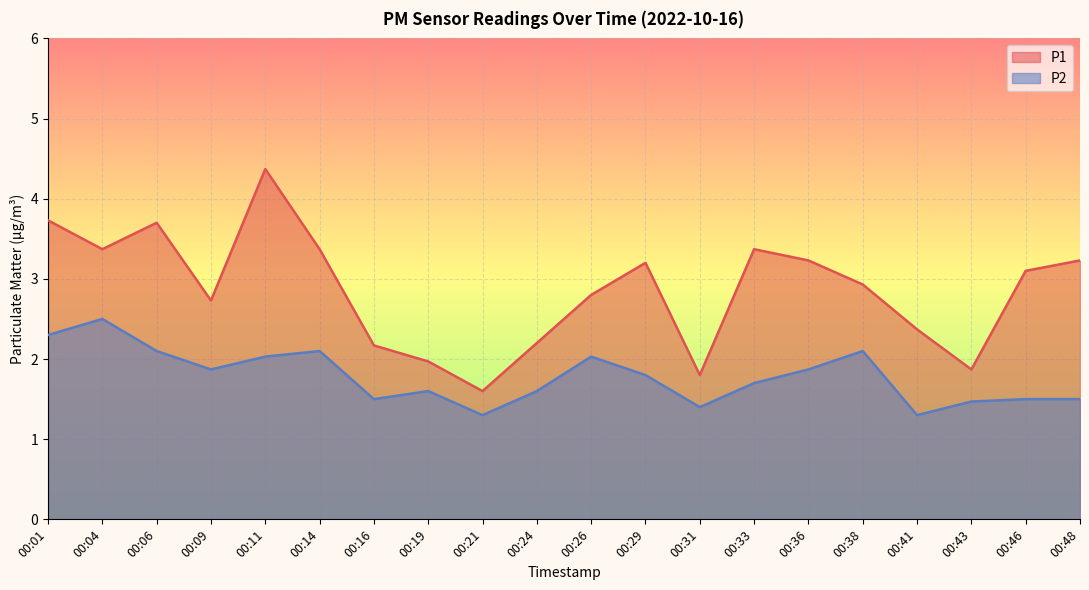

What is the sum of all P2 values?

35.6